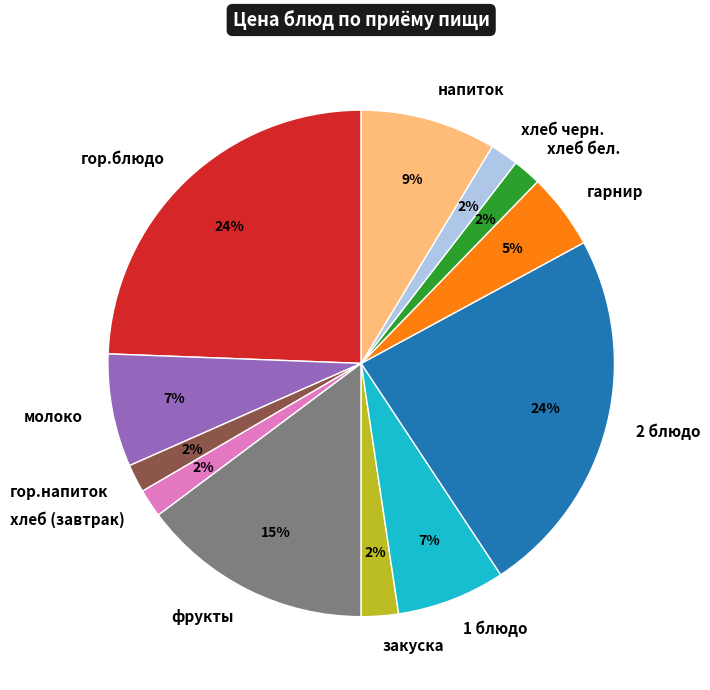

To the nearest percent, what is the combined percentage of молоко and 1 блюдо?

14%